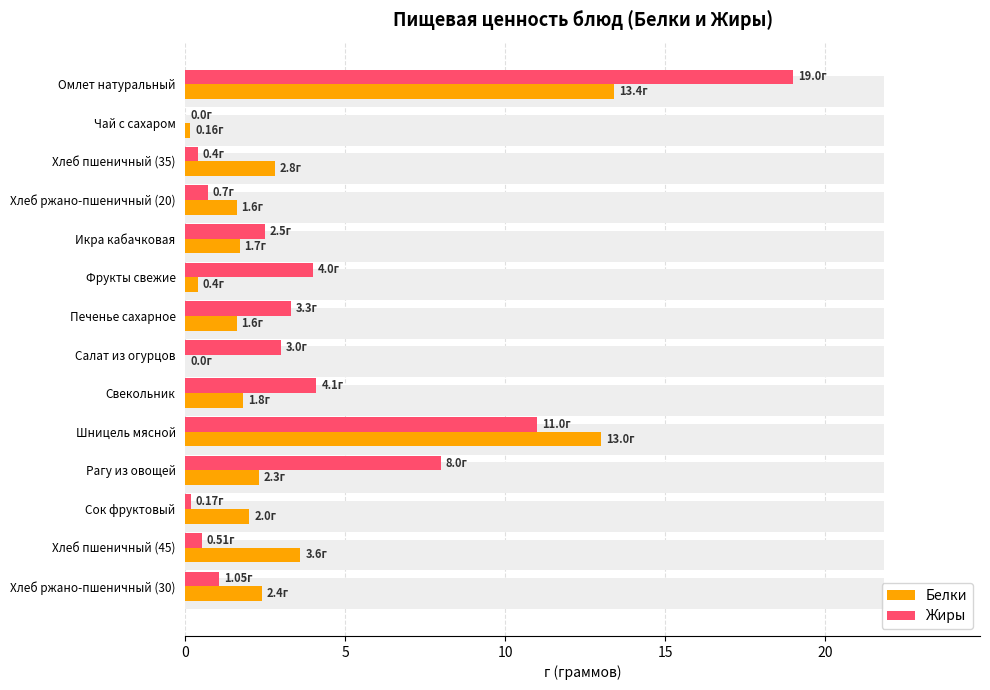

How many distinct data groups are displayed?

2